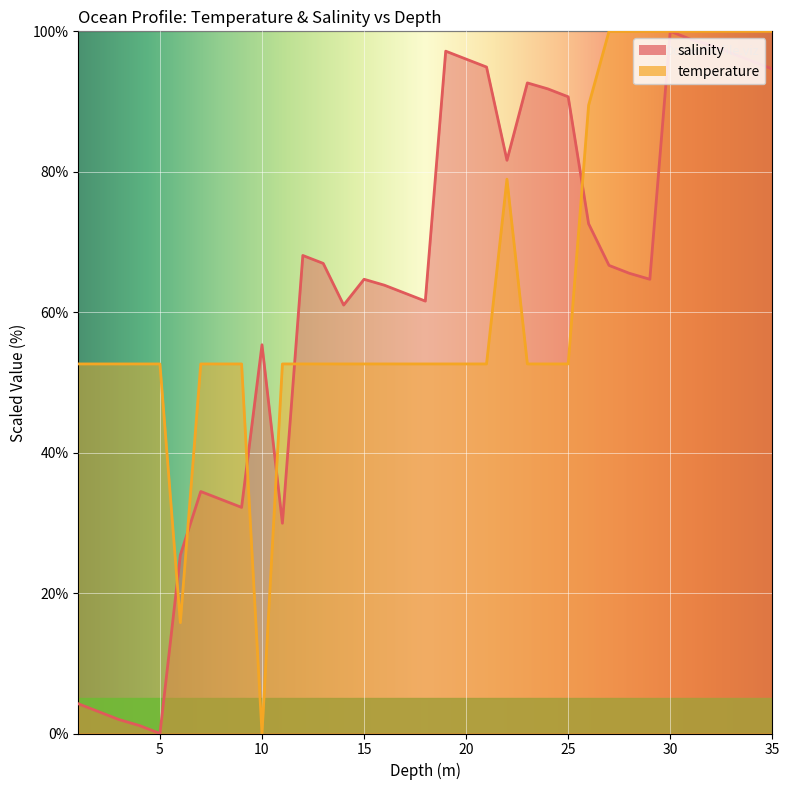

What is the label of the 24th point from the right?

12.0